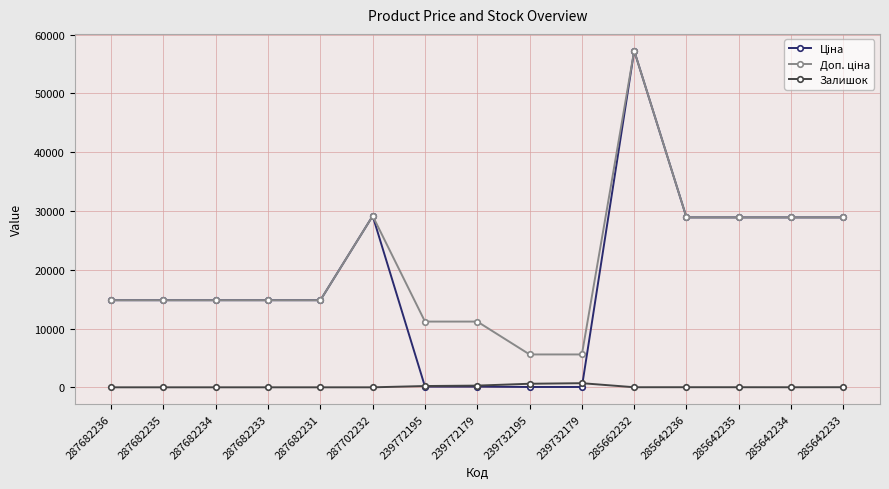

What is the greatest value displayed?

57258.0